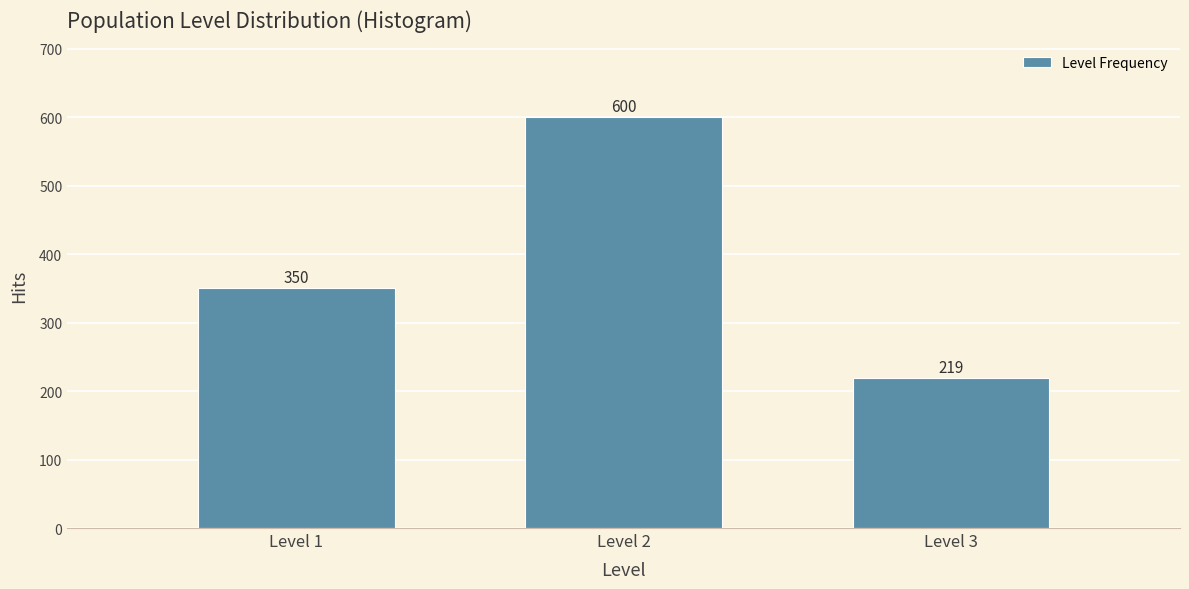

Reading left to right, transcribe this chart: for each bar, give the range it covers on the x-axis and its height.

0.5 to 1.5: 350
1.5 to 2.5: 600
2.5 to 3.5: 219